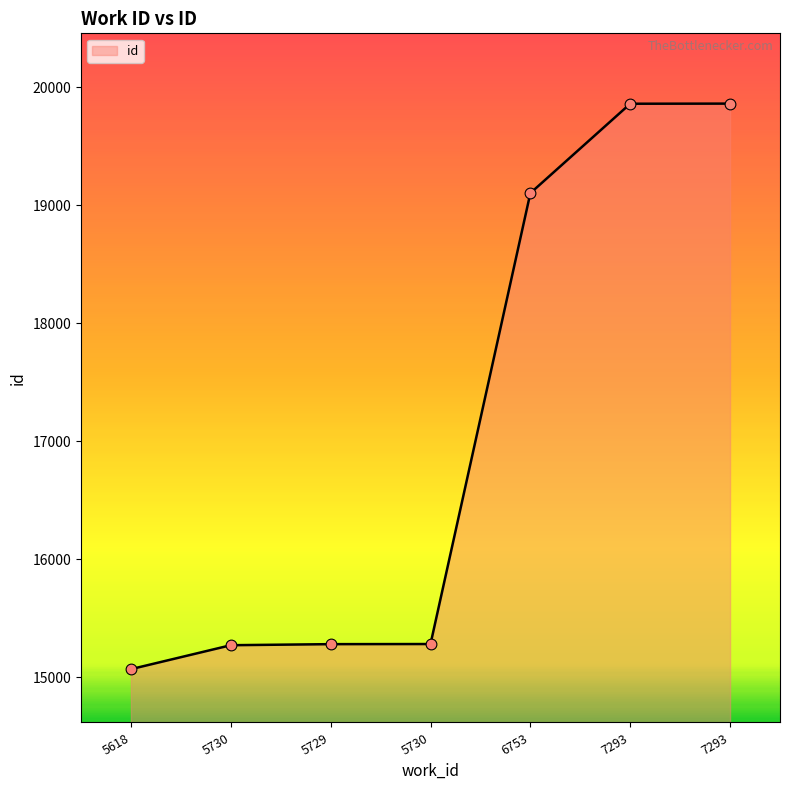

What is the change in value from 5730 to 7293?

+4591